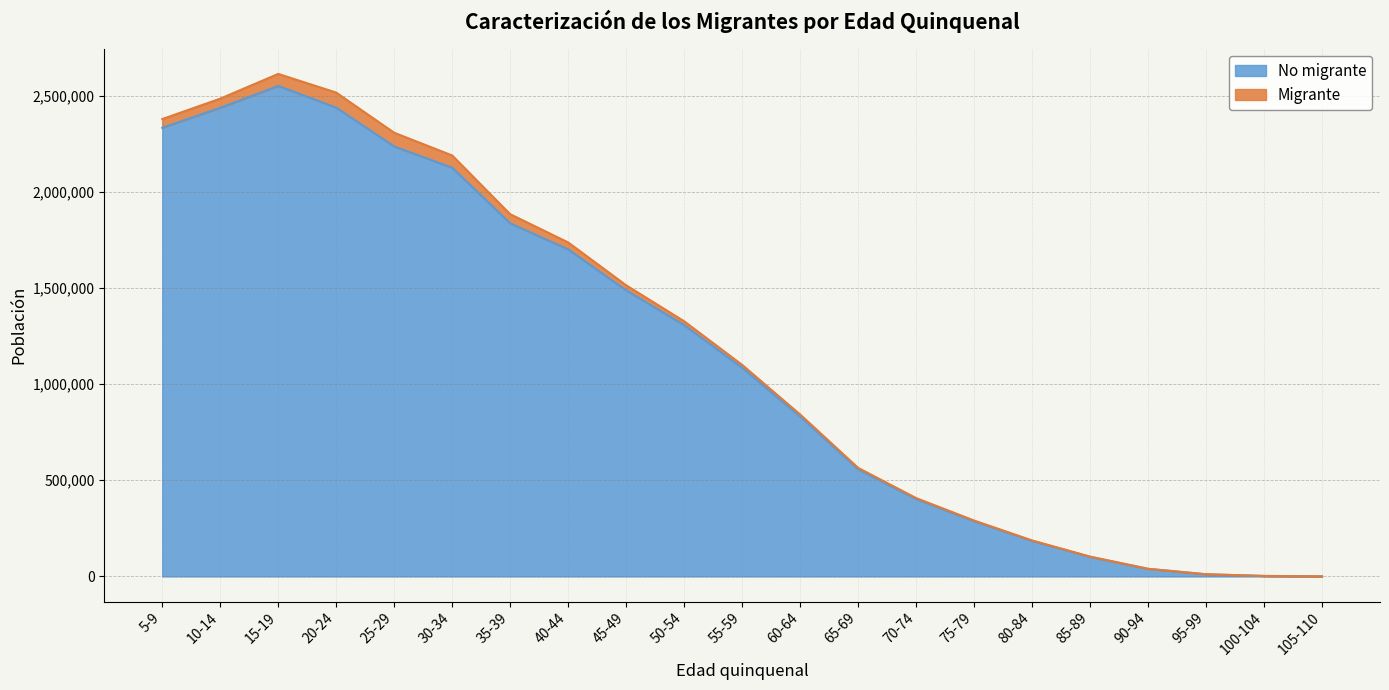

What is the greatest value displayed?

2549768